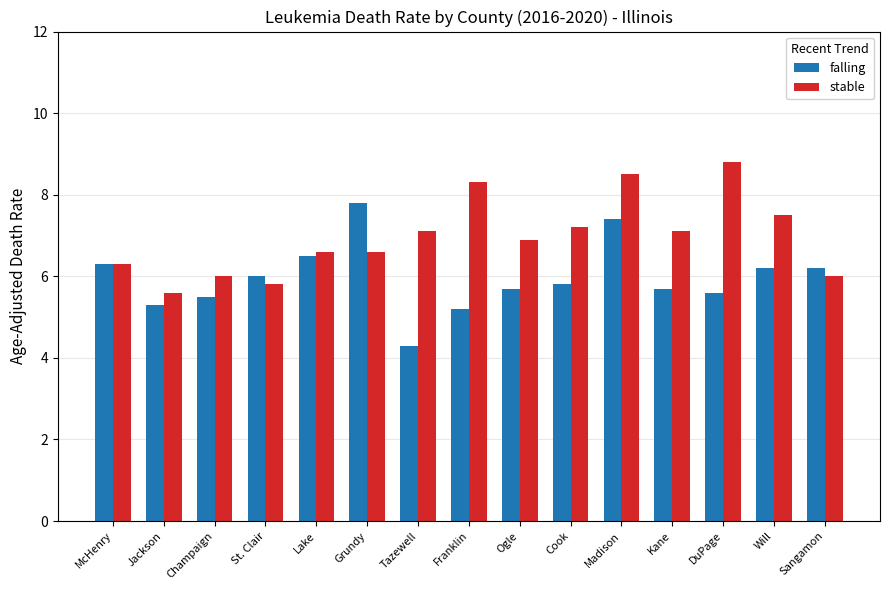

True or false: stable has a value of 3.8 at Madison.

False